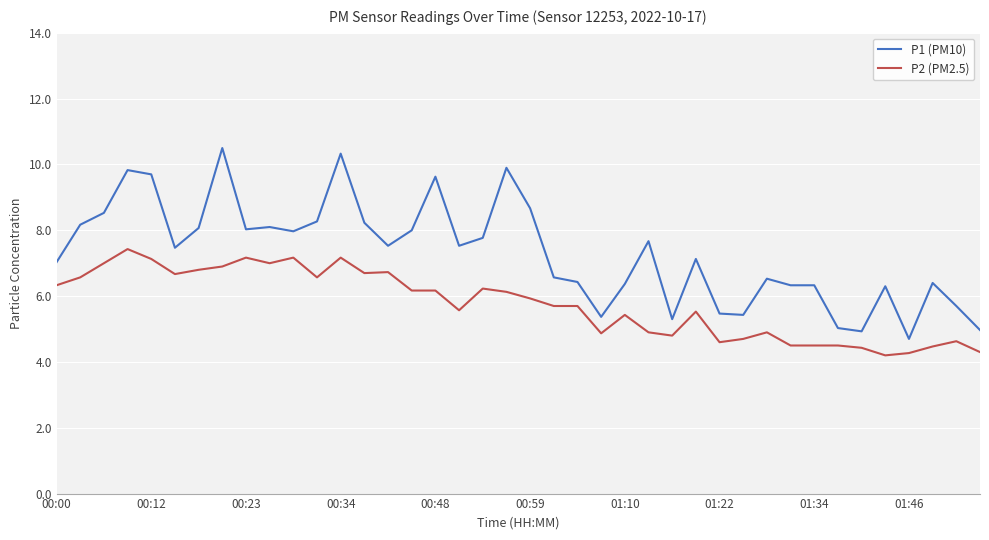

True or false: P2 (PM2.5) and P1 (PM10) intersect in this chart.

False